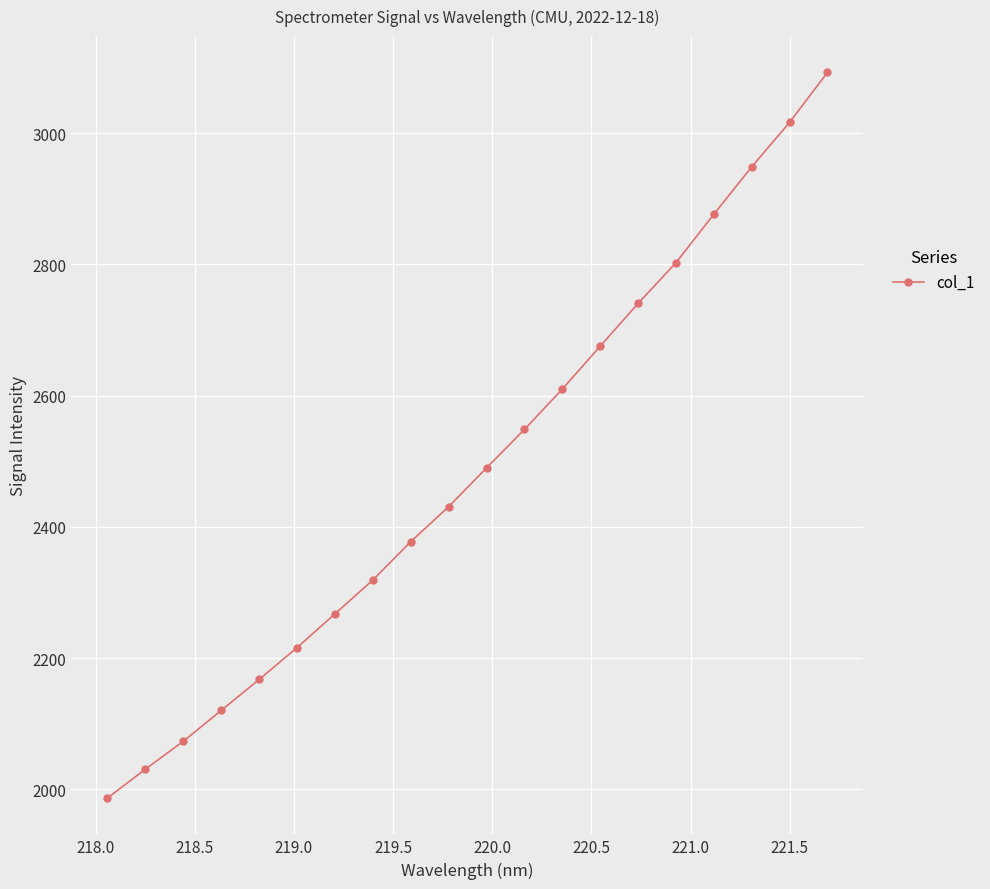

What is the difference between the maximum and minimum values?

1106.0